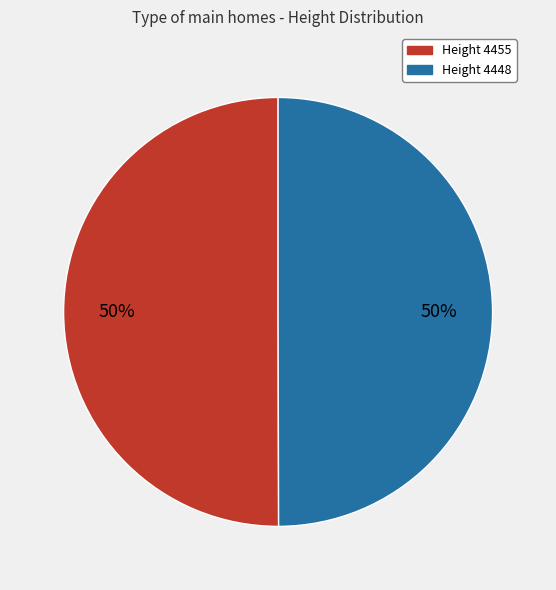

To the nearest percent, what is the average slice percentage?

50%